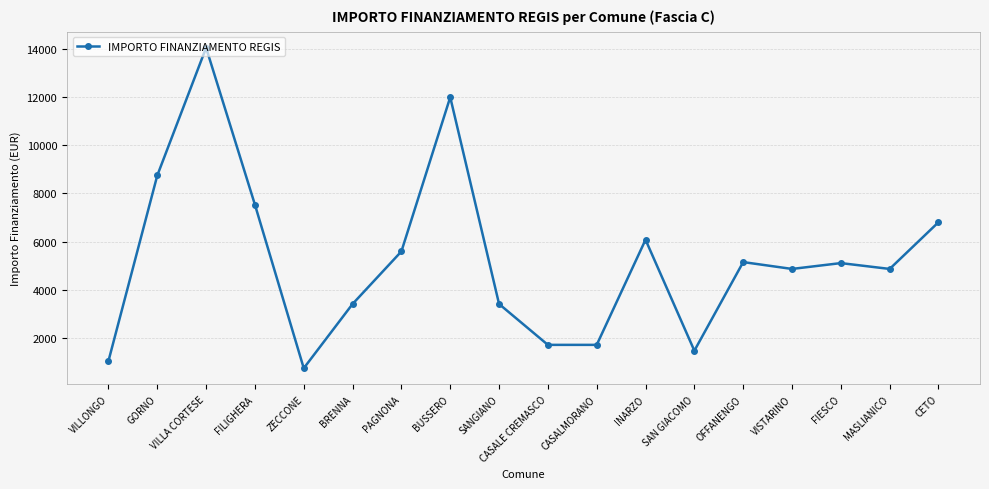

What is the average value?

5234